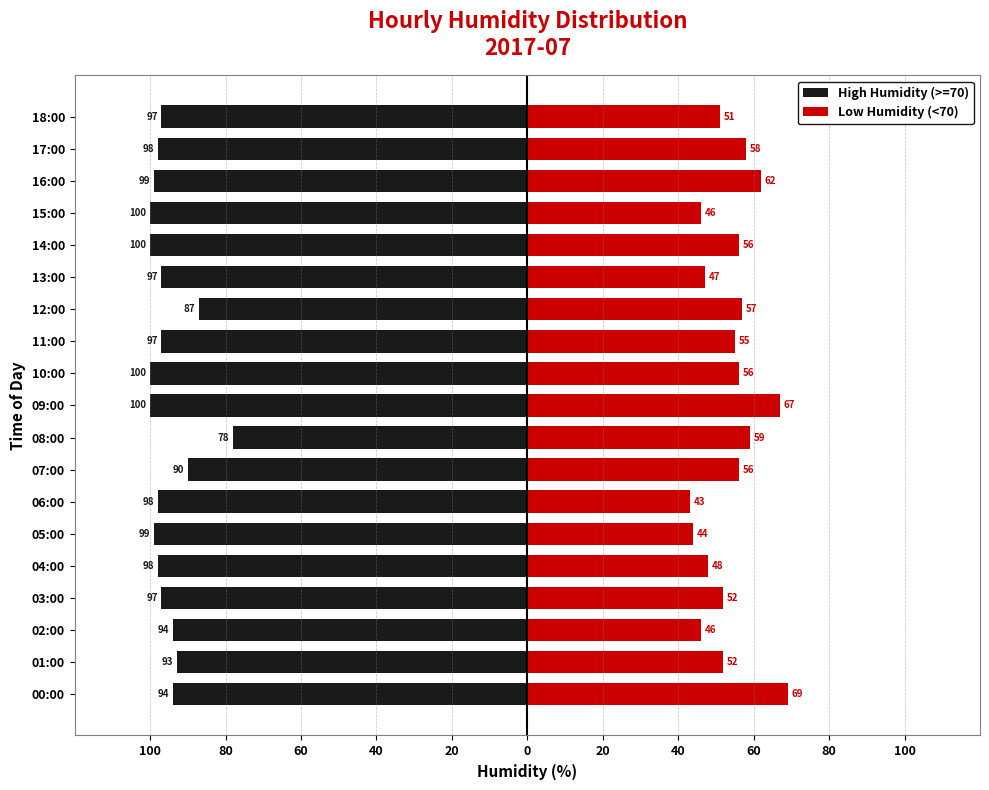

How many bars are there in each group?

2